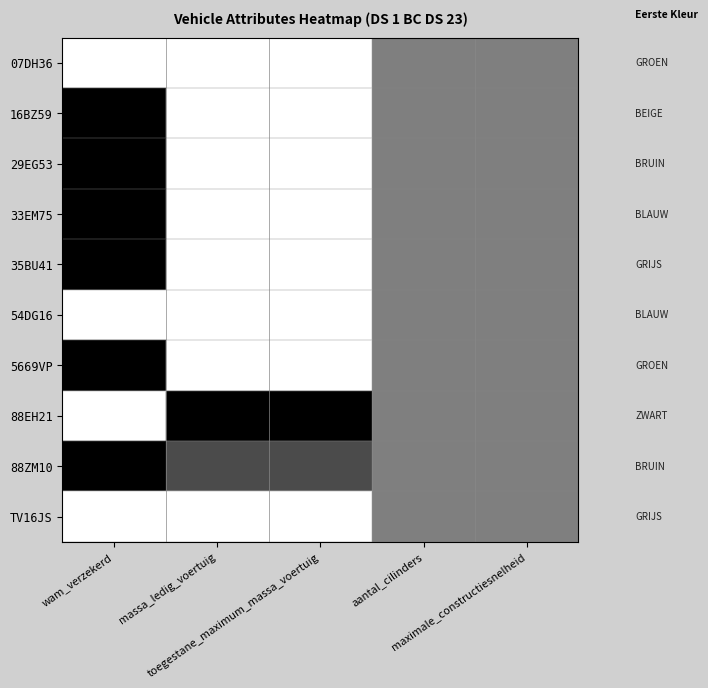

How many data points does each series have?

5